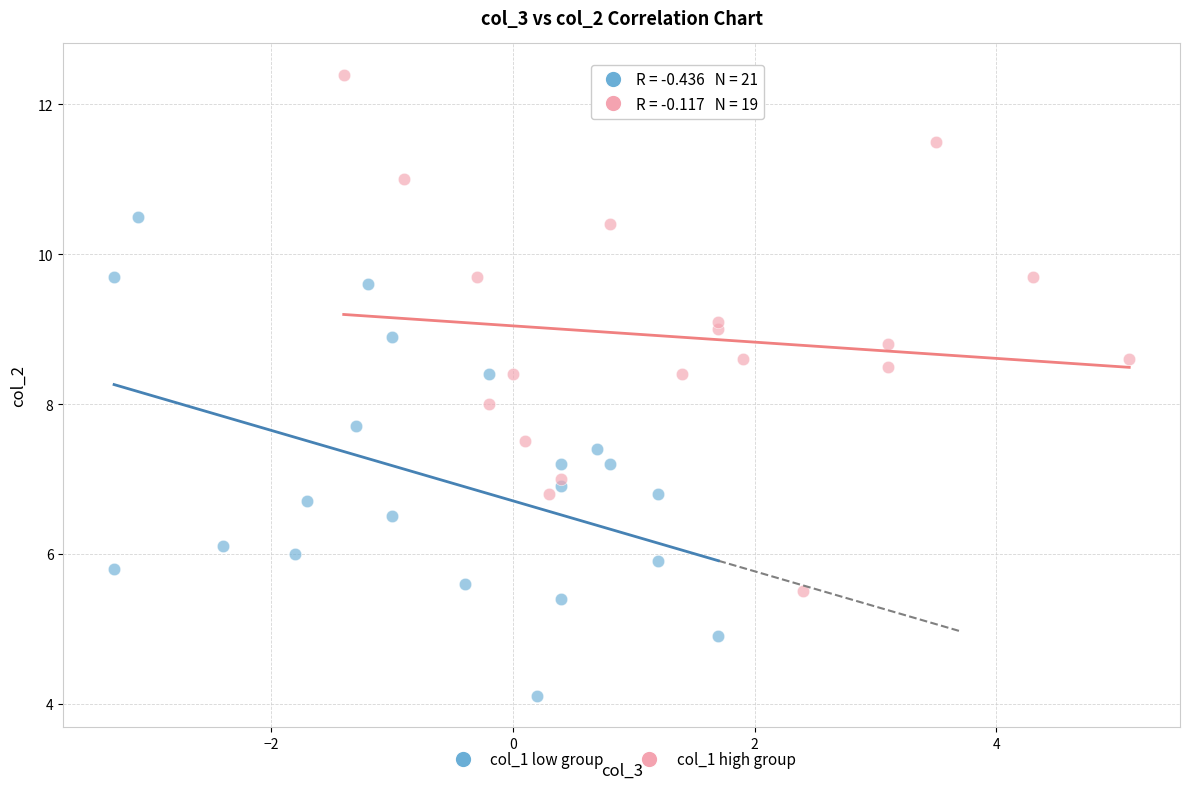

Which series reaches the maximum Y coordinate?

col_1 high group